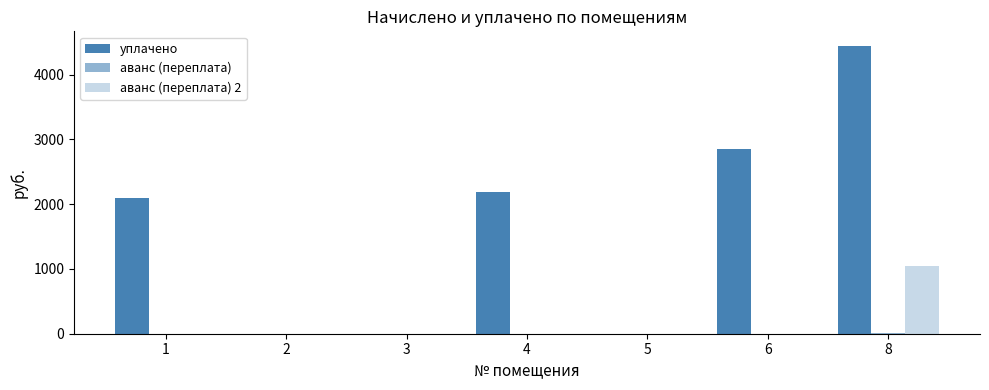

Rank the categories by аванс (переплата) 2 value from highest to lowest.

8, 1, 2, 3, 4, 5, 6